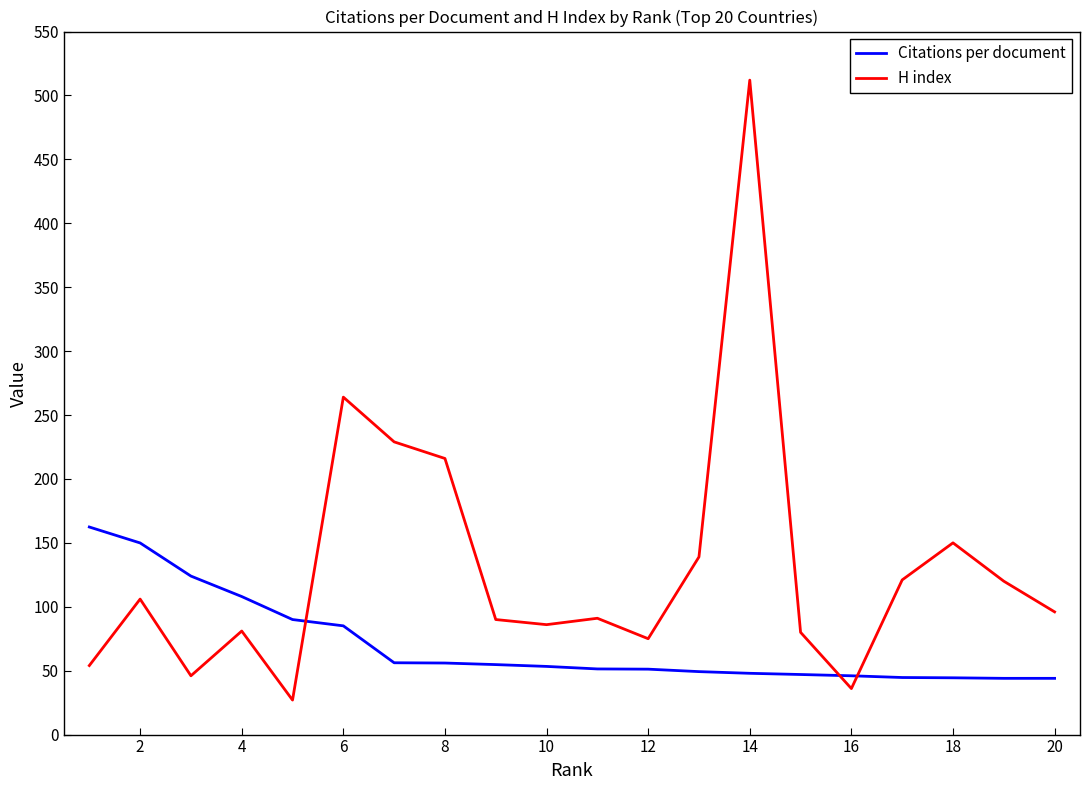

Which series has the largest total across all categories?

H index